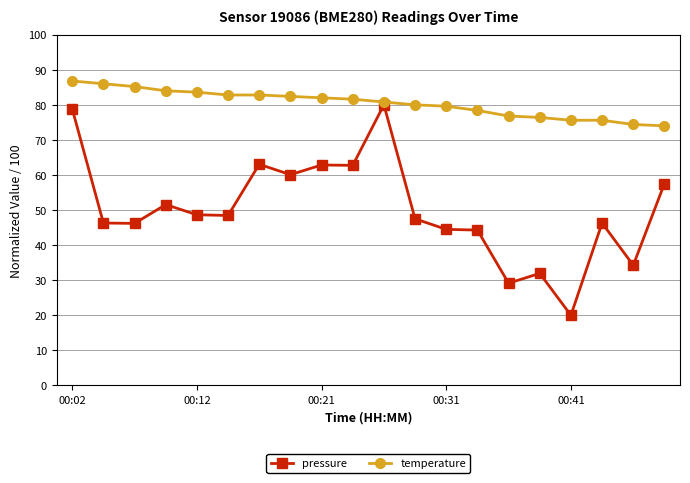

Rank the series by their average value, from highest to lowest.

temperature, pressure